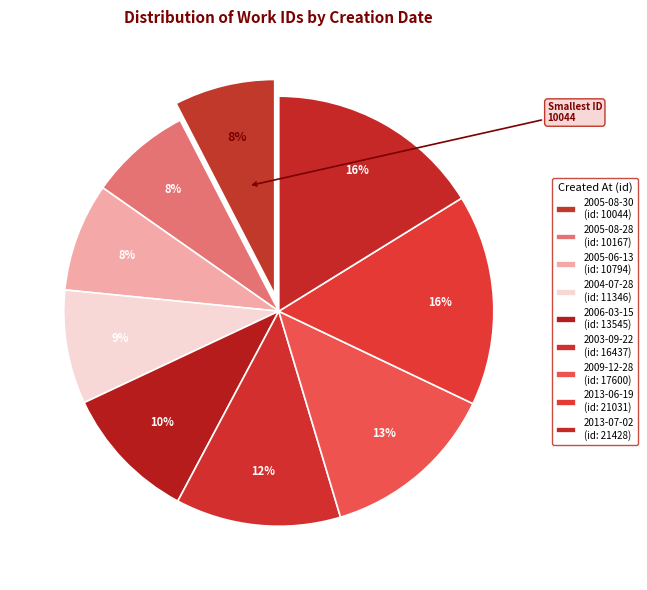

Count the number of slices in the pie.

9